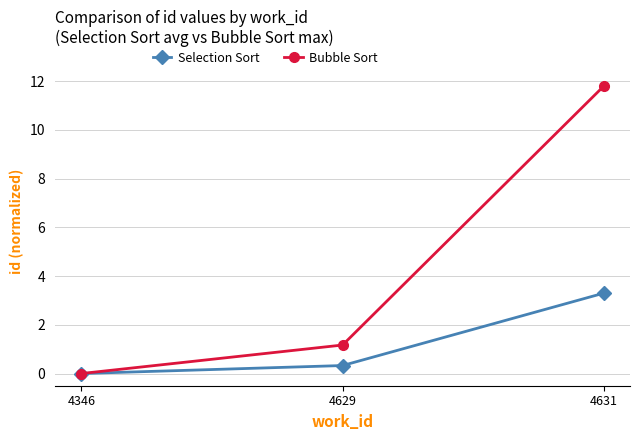

How many data points does each series have?

3